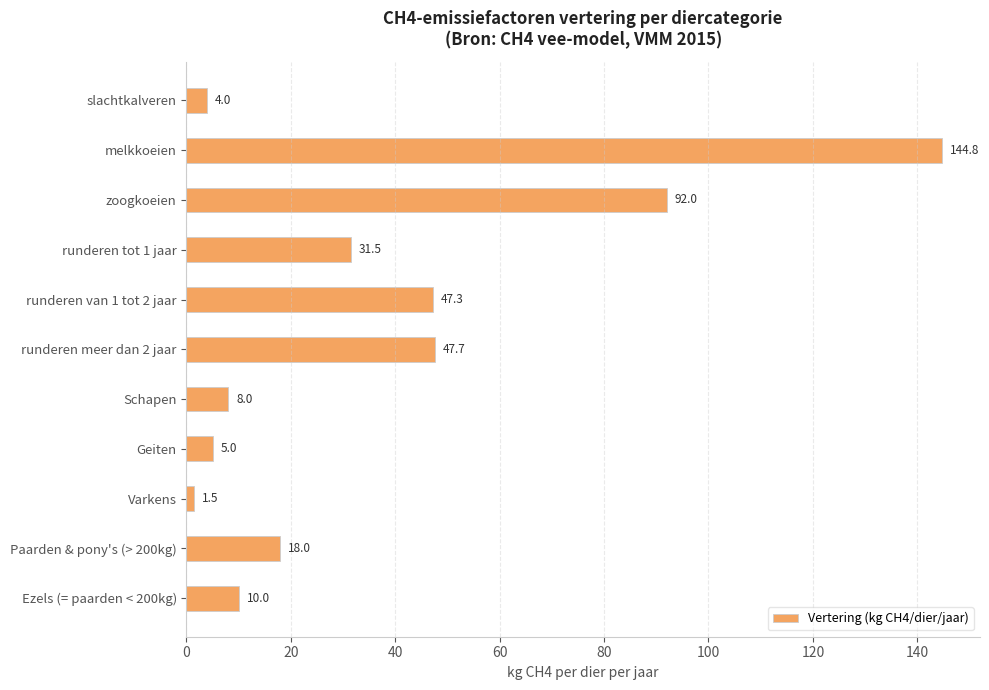

What is the difference between the second highest and minimum values?

90.5